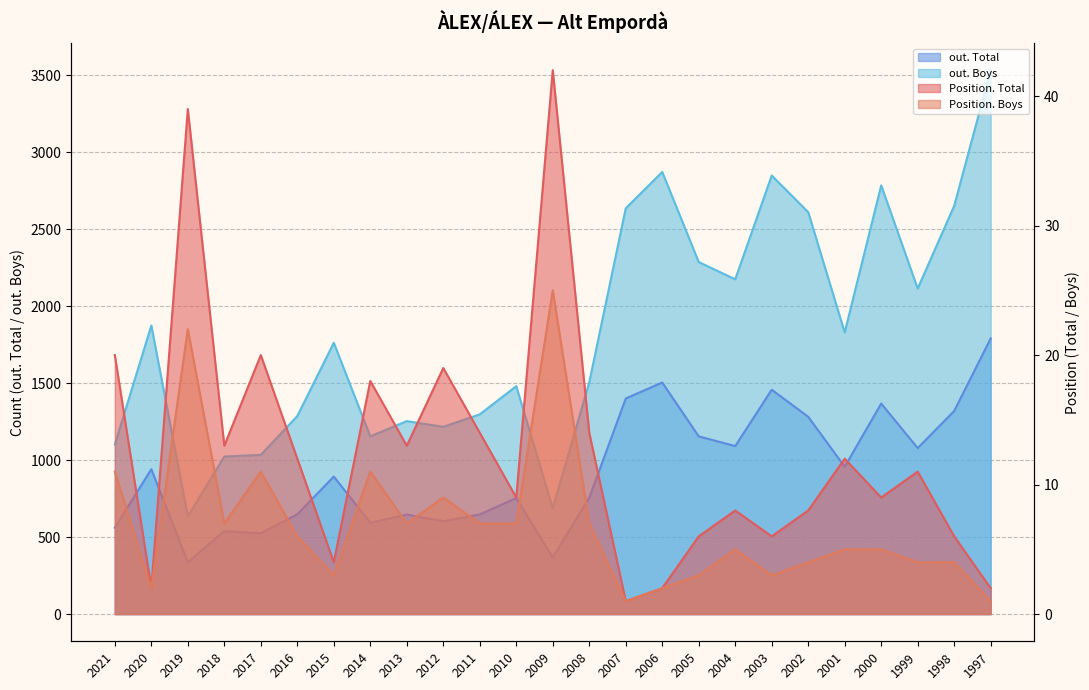

True or false: Position. Boys and out. Boys cross at least once.

False